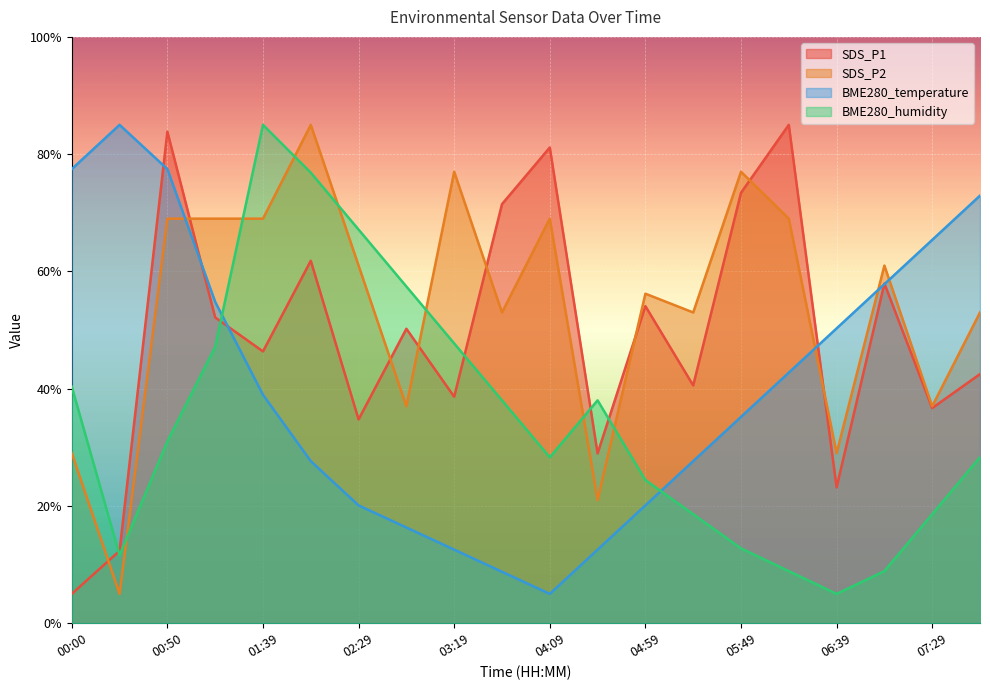

How many distinct data groups are displayed?

4